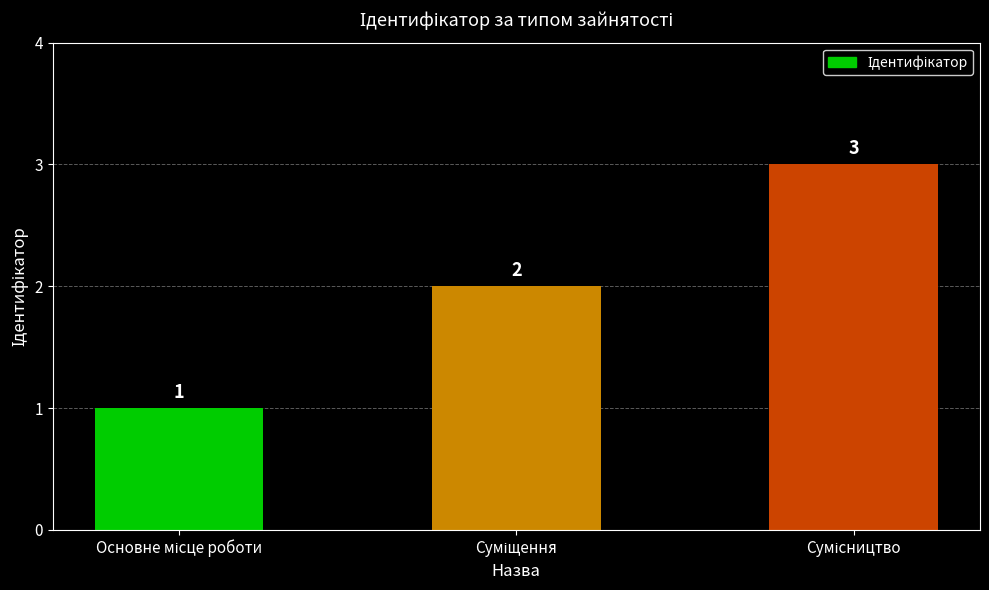

How many bars are there in total?

3